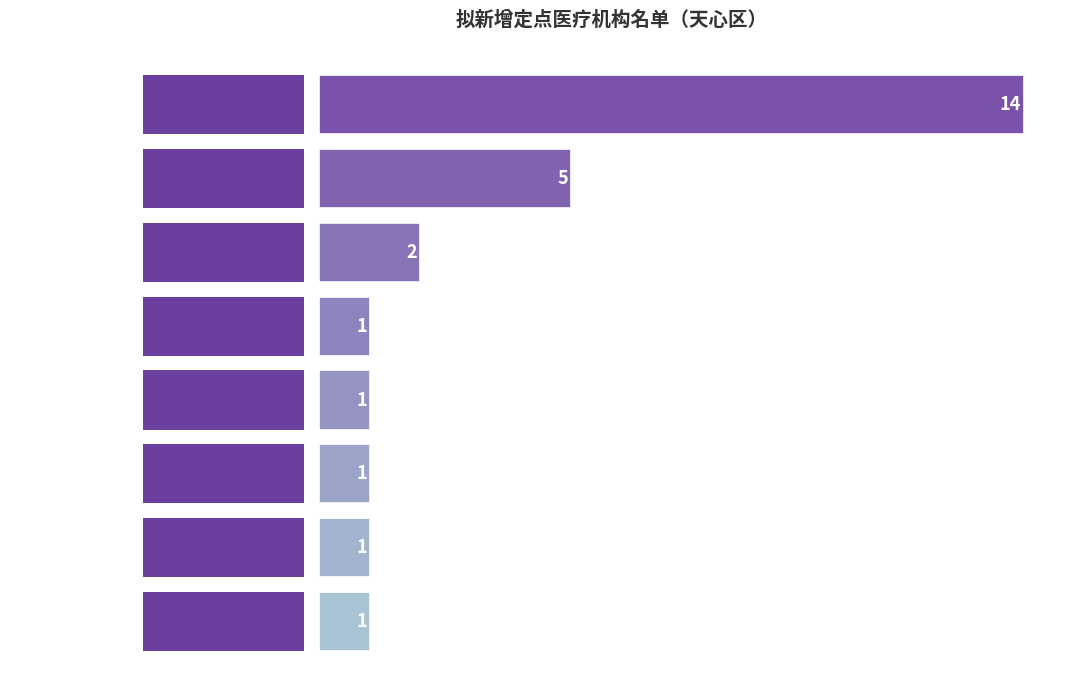

The chart shows a value of 0 at 4. True or false?

False